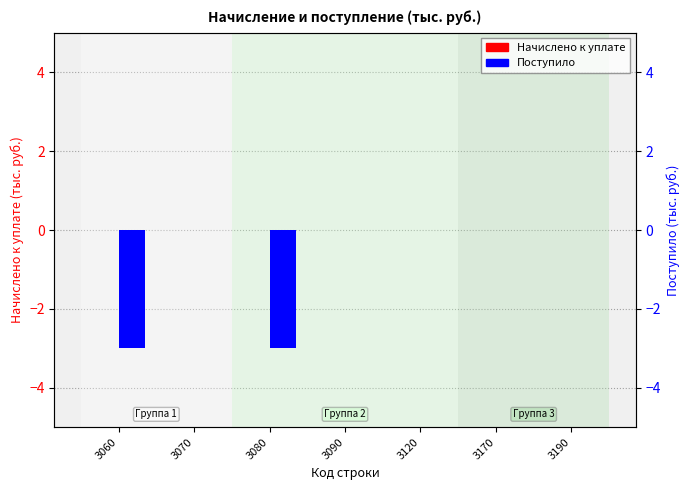

Does the chart contain stacked bars?

No